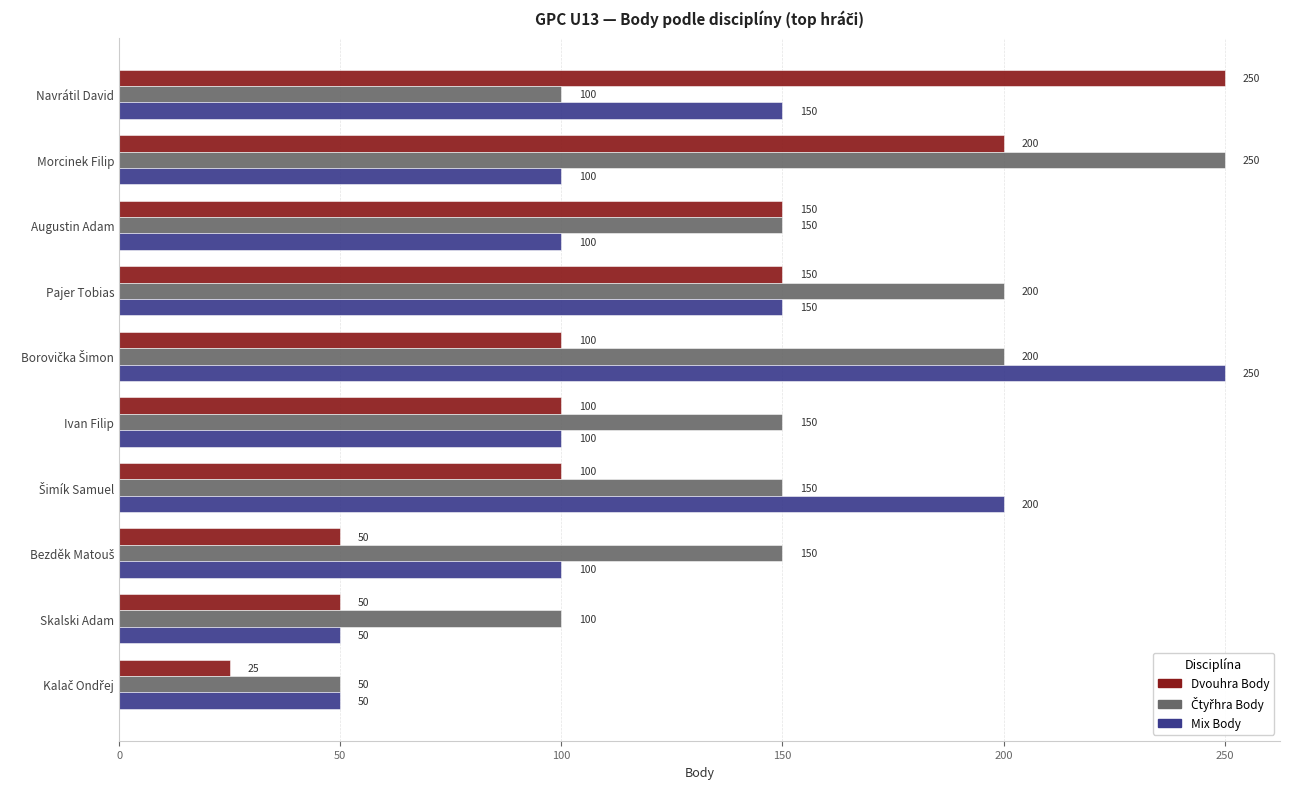

What is the difference between the highest and lowest values at Augustin Adam?

50